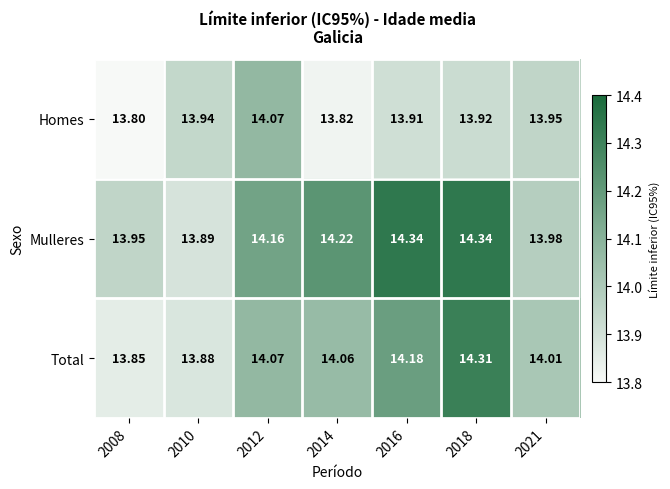

Which series changed the most between 2010 and 2014?

Mulleres